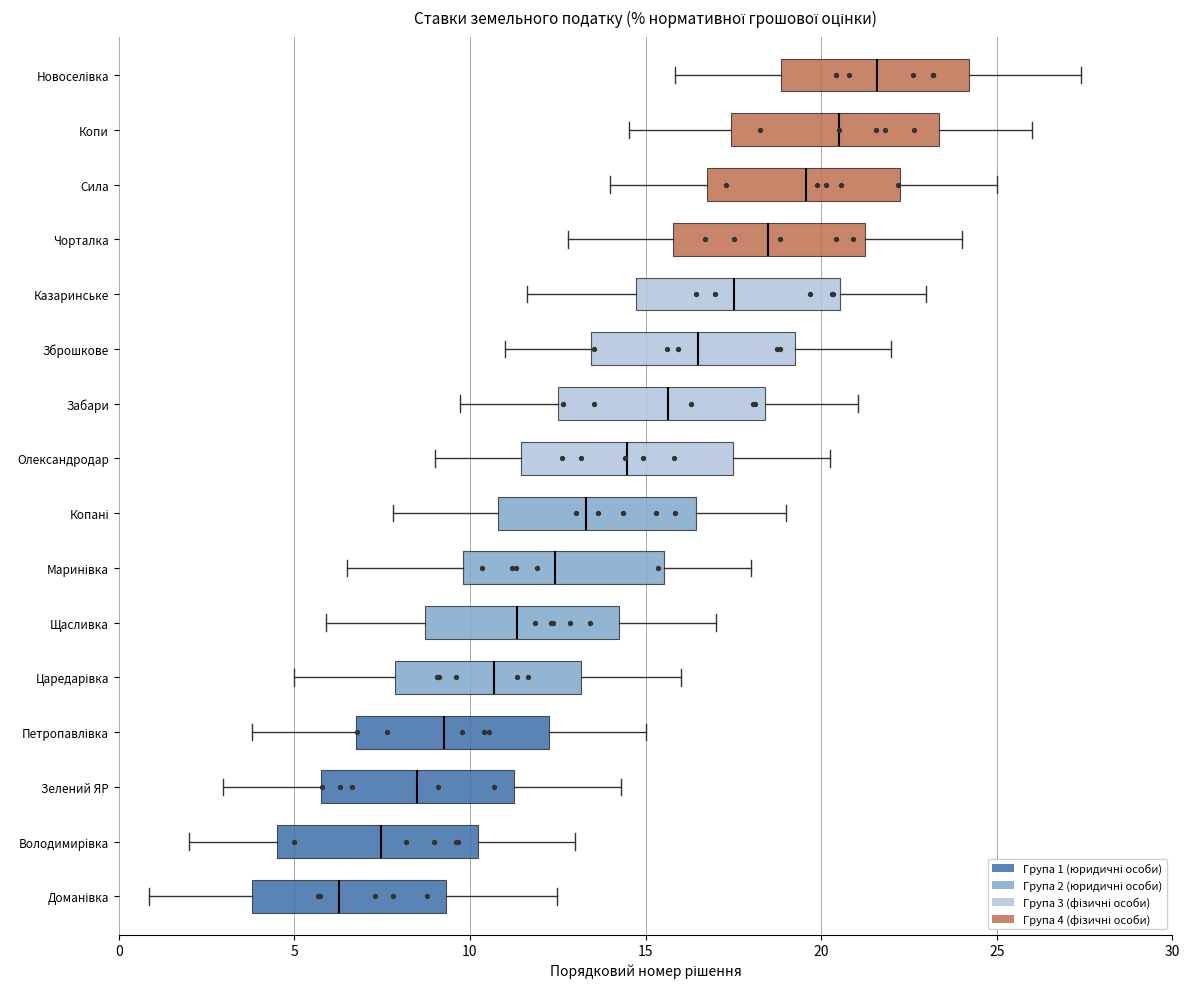

Where is the right edge of the box for Петропавлівка on the x-axis? The values are not printed on the chart, so give them approximately, as read against the axis.

12.5